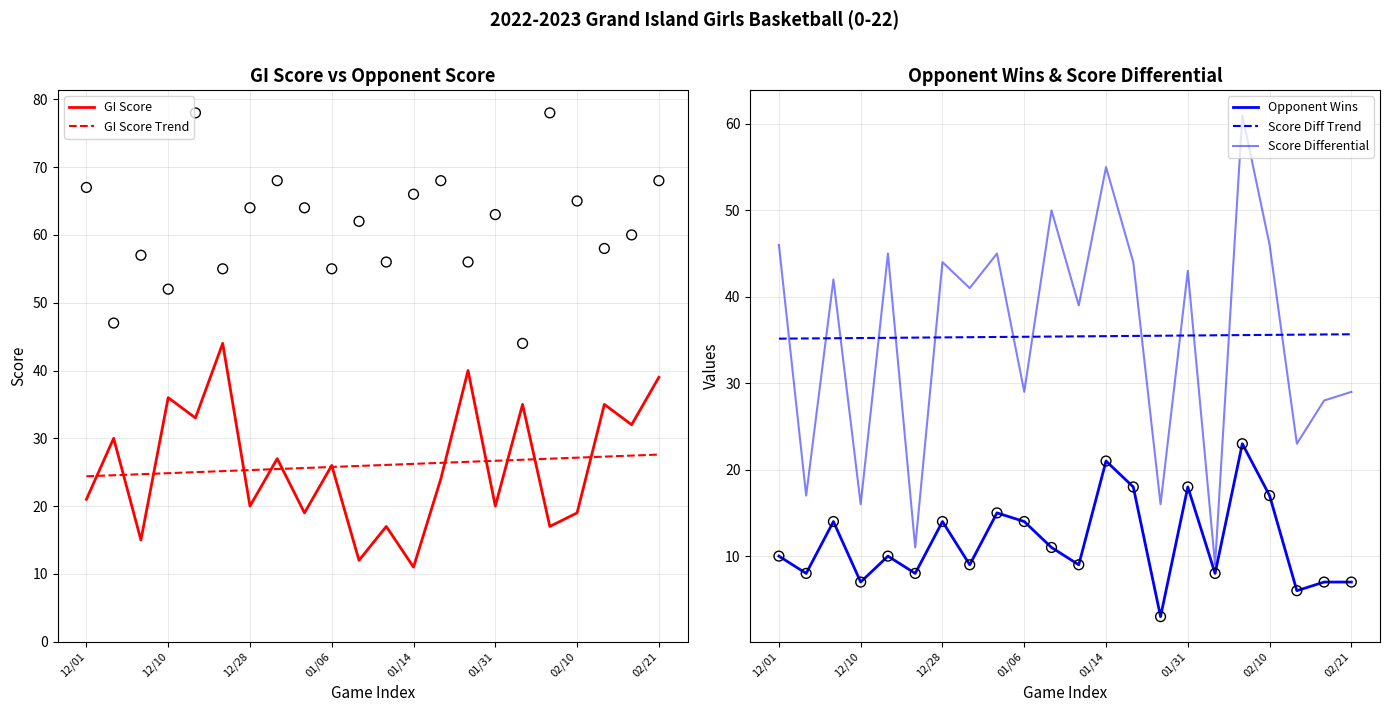

Which series has the largest total across all categories?

Score Differential